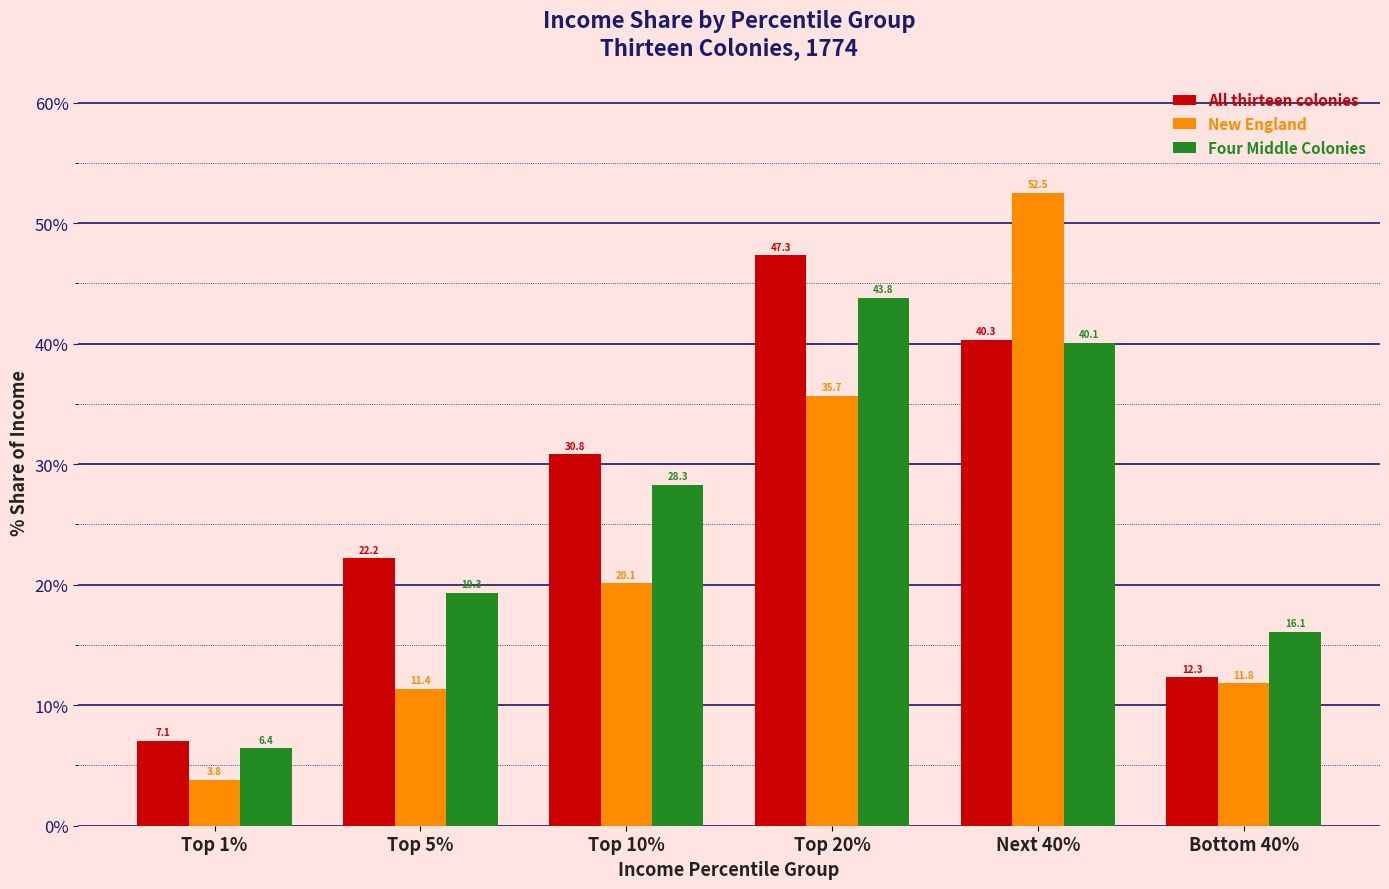

What are all the series names shown in the legend?

All thirteen colonies, New England, Four Middle Colonies